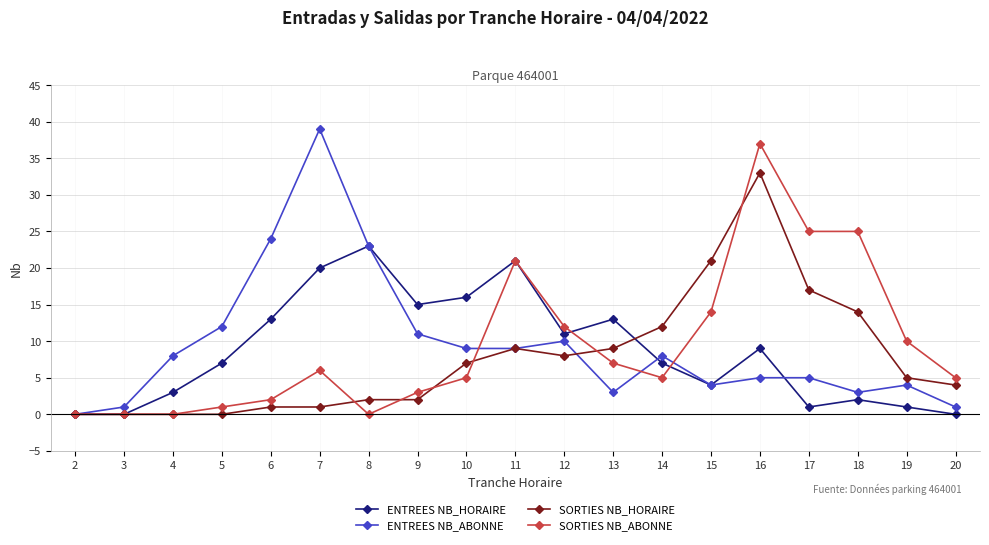

What is the greatest value displayed?

39